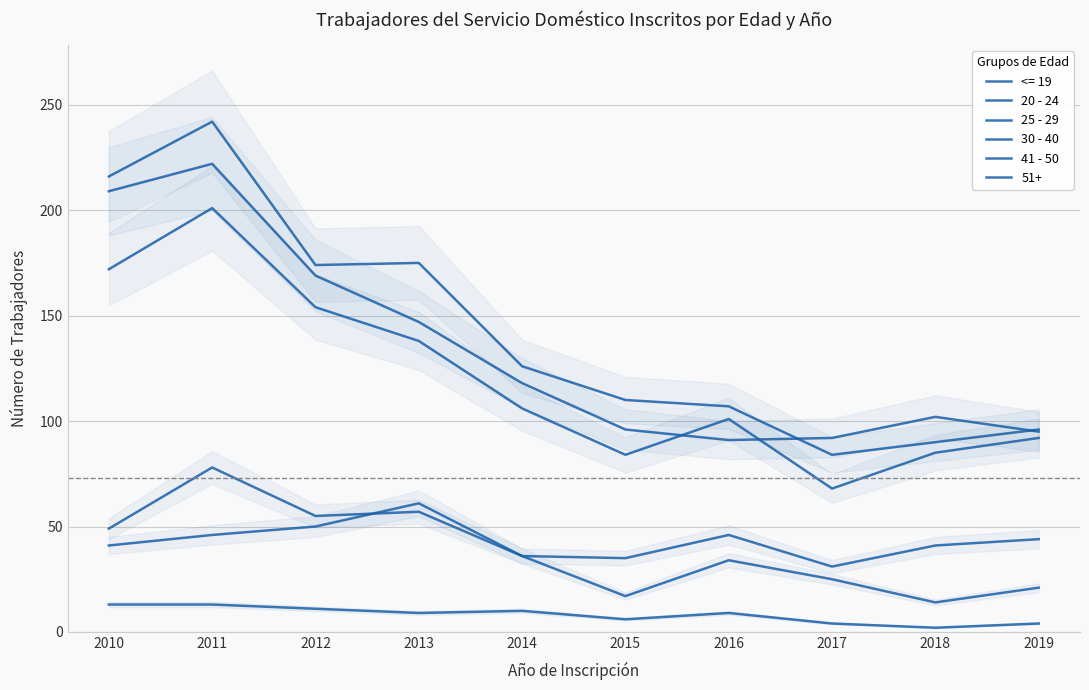

At which category does 41 - 50 reach its first local valley?

2012